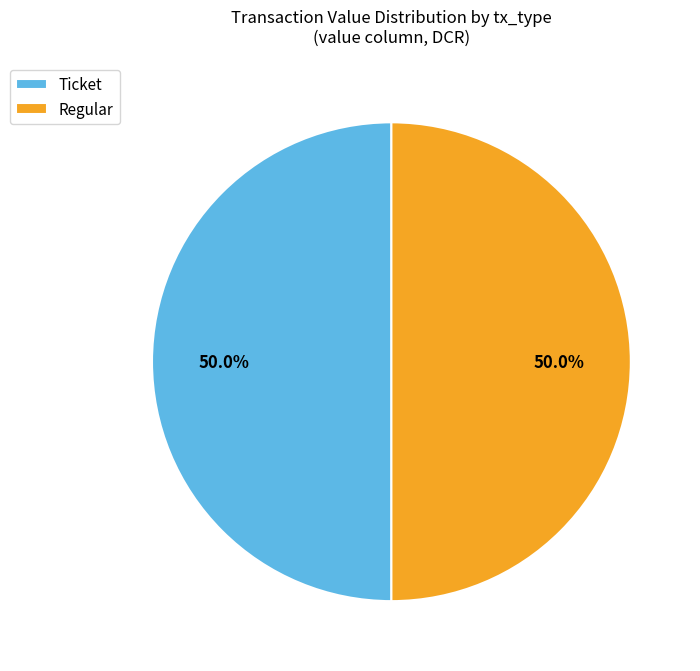

Approximately how many times larger is the value at Regular compared to Ticket?

1.0